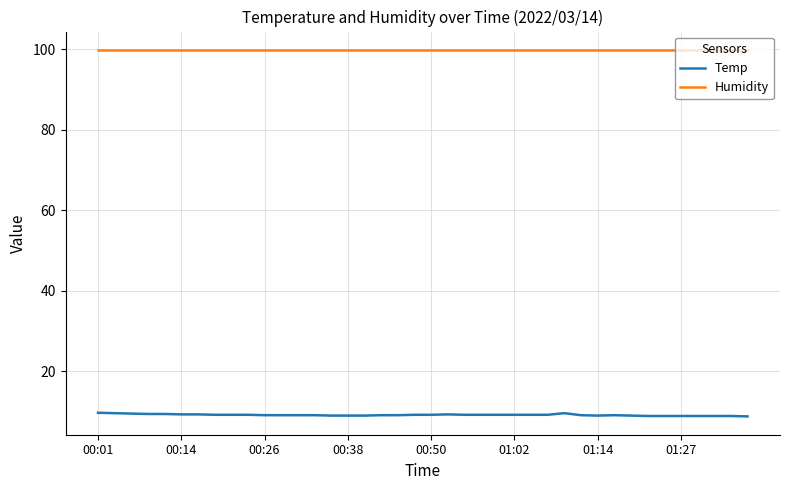

True or false: Humidity and Temp intersect in this chart.

False